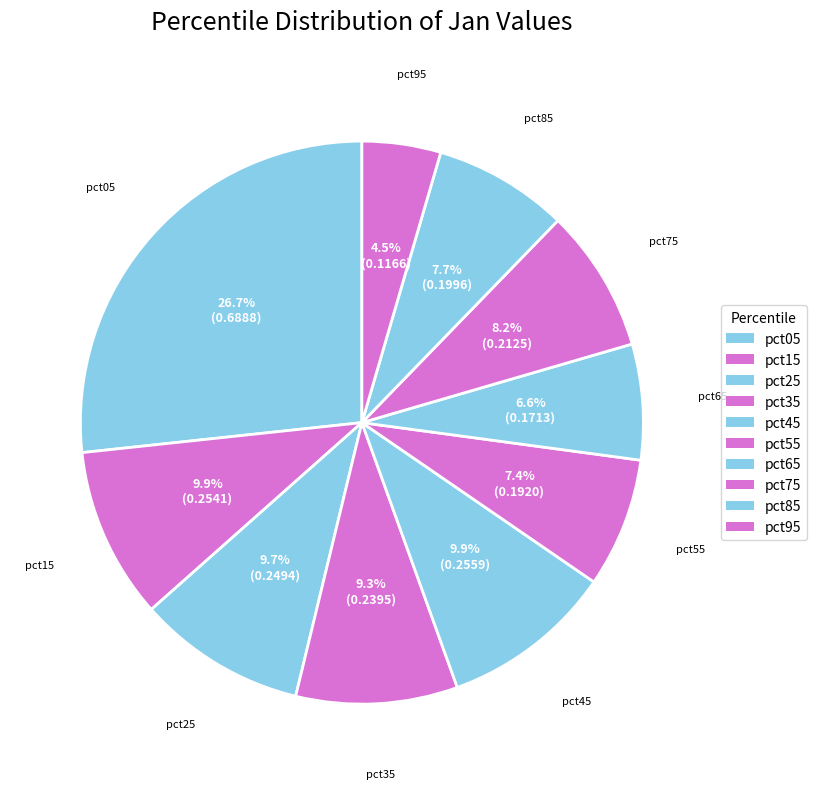

Is the sum of pct15 and pct25 greater than half?

No